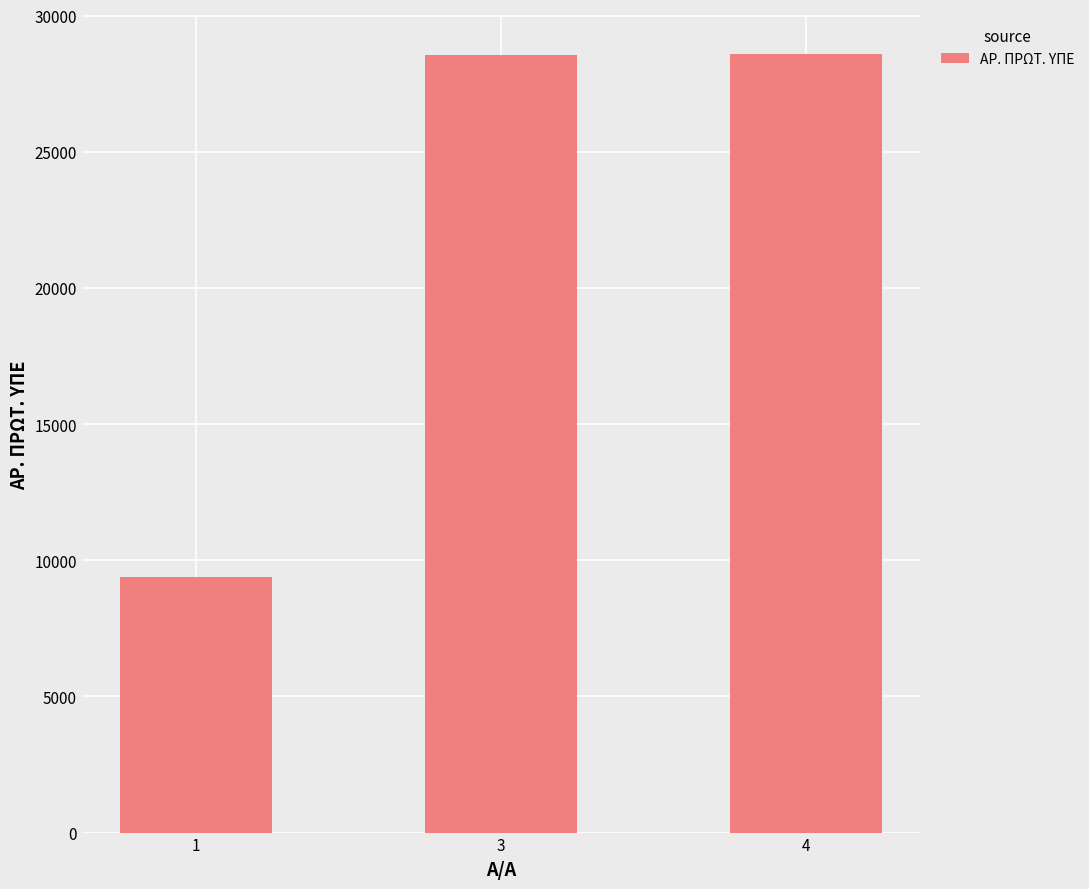

What is the average value?

22164